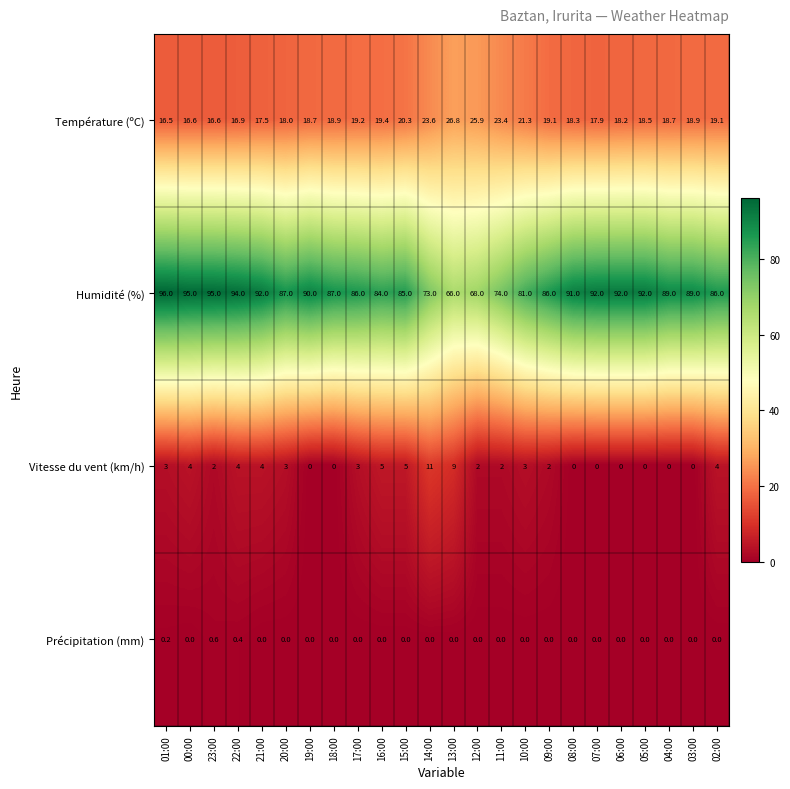

What is the difference between the highest and lowest values at 14:00?

73.0